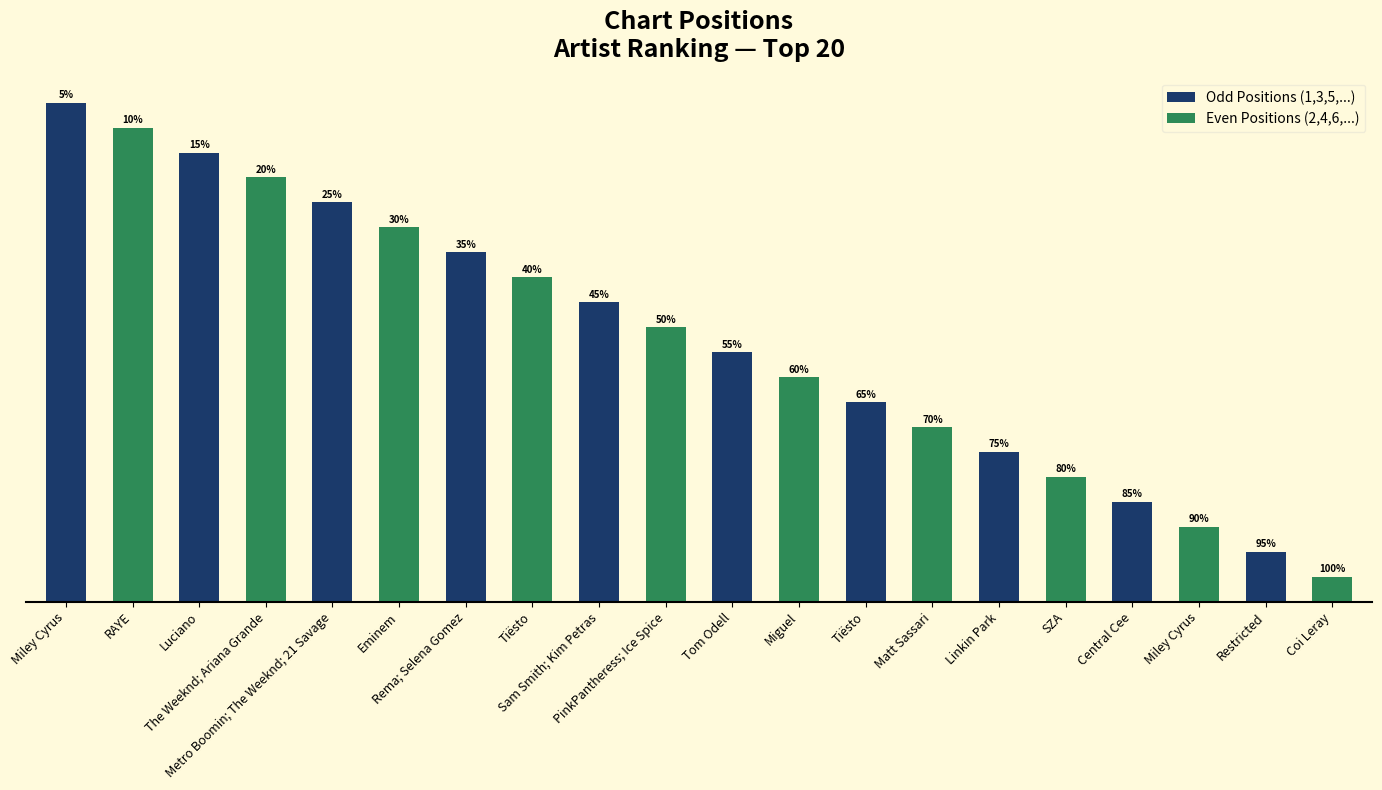

Reading left to right, extract all data points from this chart.

Odd Positions (1,3,5,...): 20	18	16	14	12	10	8	6	4	2
Even Positions (2,4,6,...): 19	17	15	13	11	9	7	5	3	1